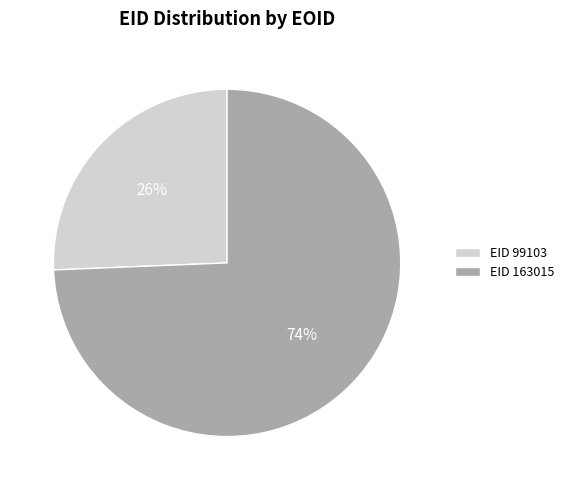

To the nearest percent, what is the combined percentage of EID 99103 and EID 163015?

100%